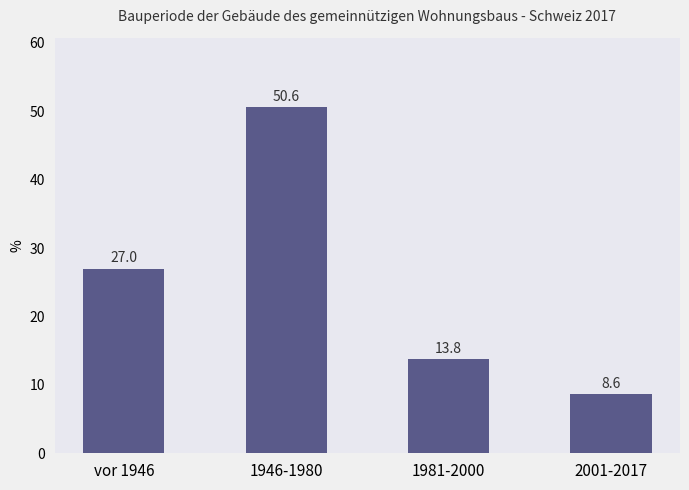

What is the smallest value displayed?

8.6